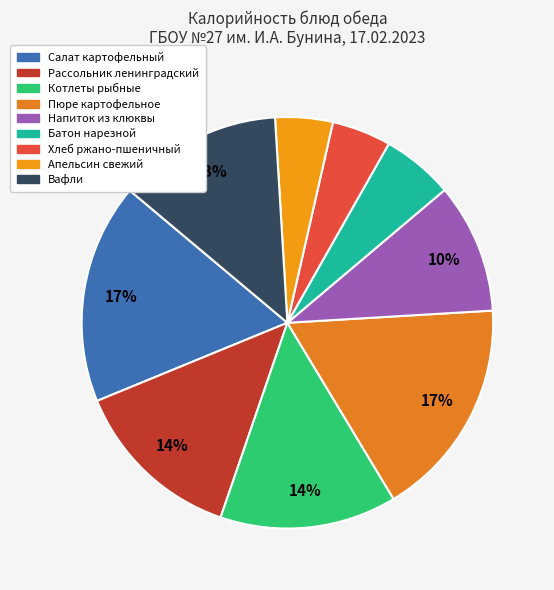

How many slices are in this pie chart?

9